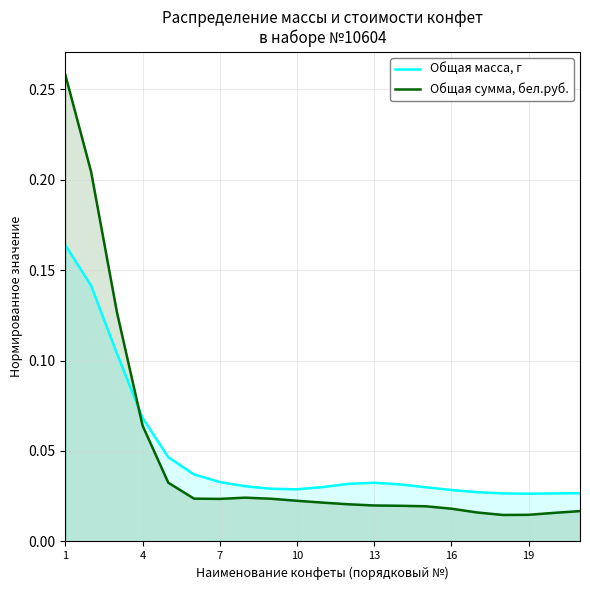

How many intersections are there between Общая масса, г and Общая сумма, бел.руб.?

1